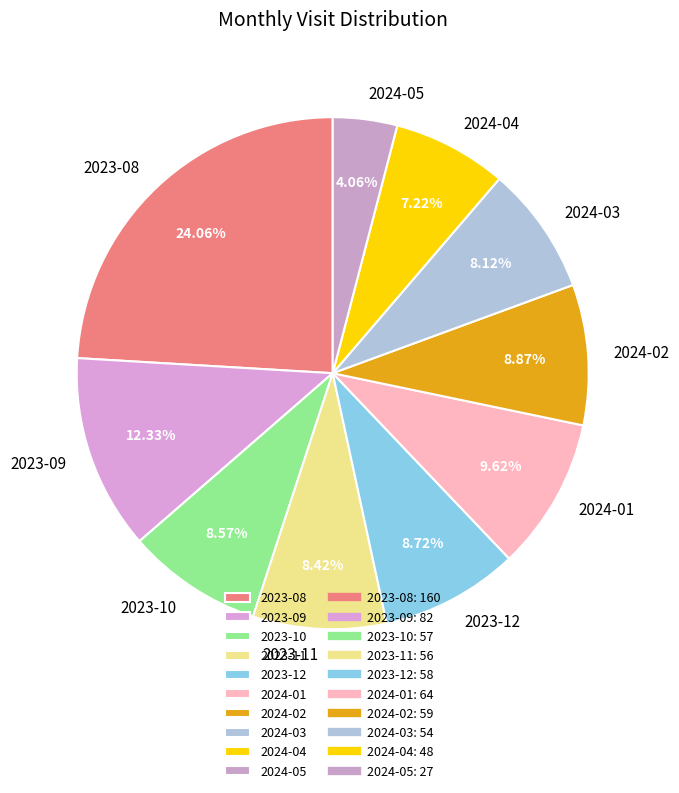

To the nearest percent, what portion does 2023-08 represent?

24%